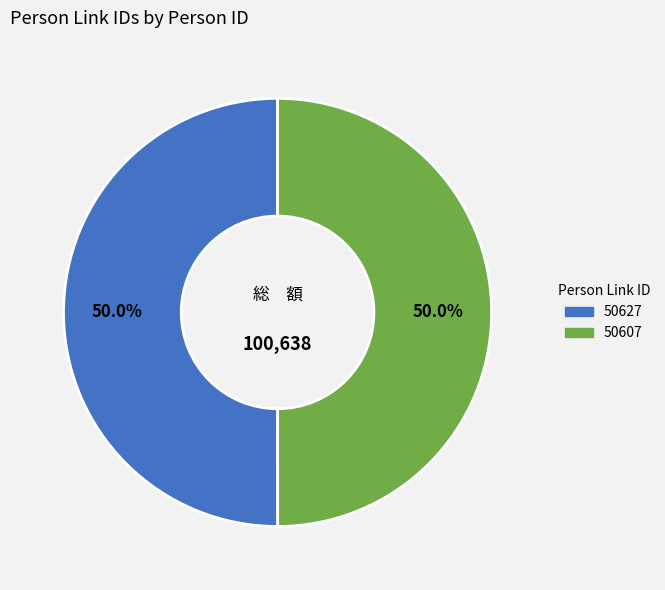

What percentage is the 50607 slice, to the nearest percent?

50%